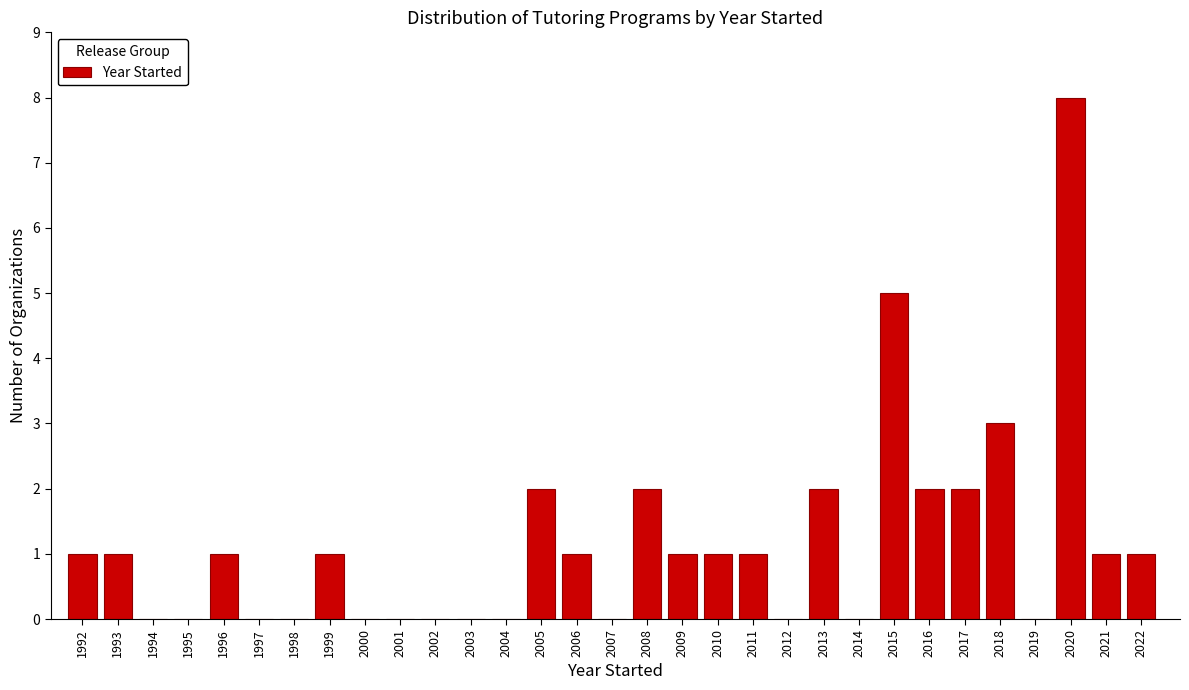

At which category does the chart reach its peak across all series?

2020